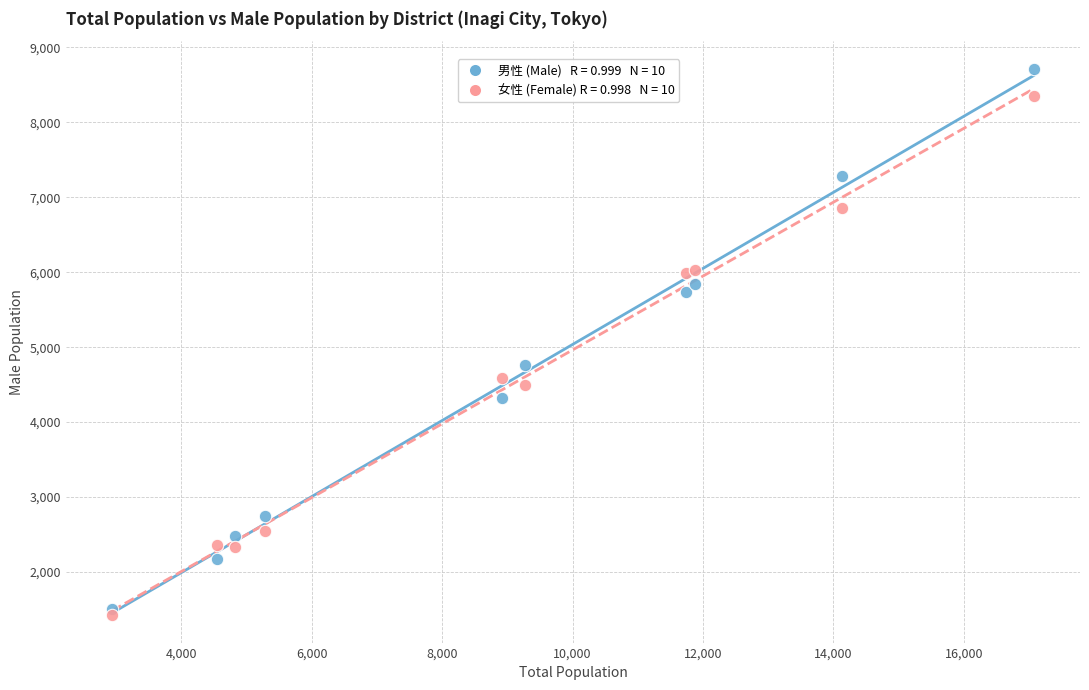

Across all series, what Y value is closest to 5070?

4762